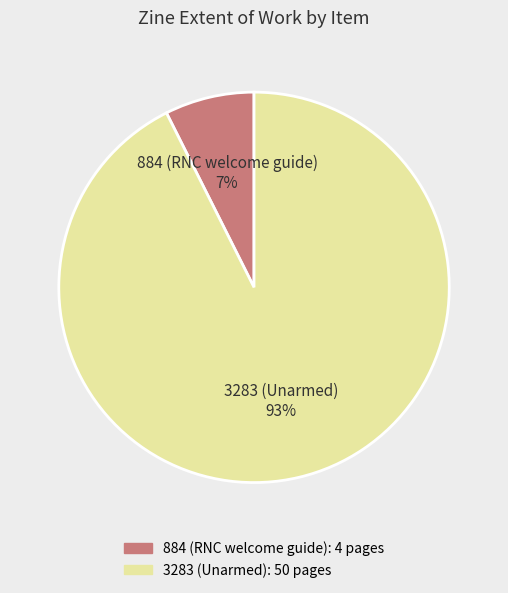

What percentage is the 884 (RNC welcome guide) slice, to the nearest percent?

7%